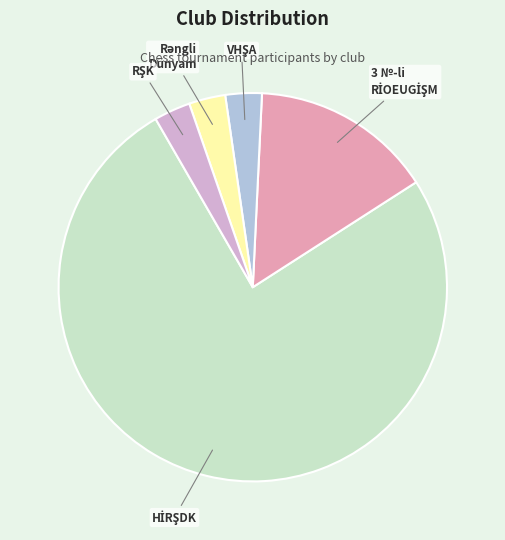

Is there any slice that represents more than half of the pie?

Yes